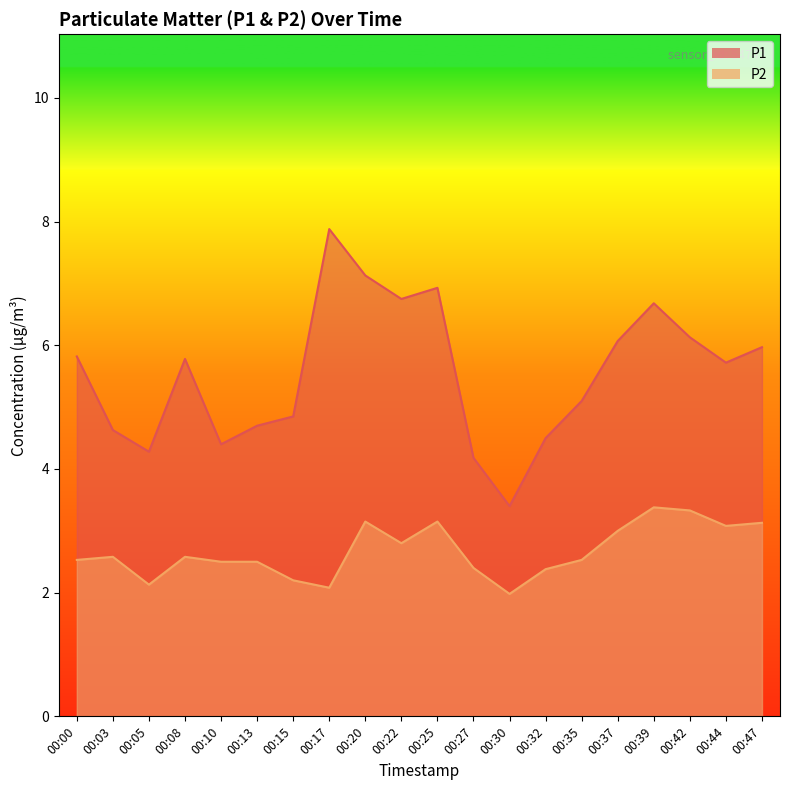

What are all the series names shown in the legend?

P1, P2